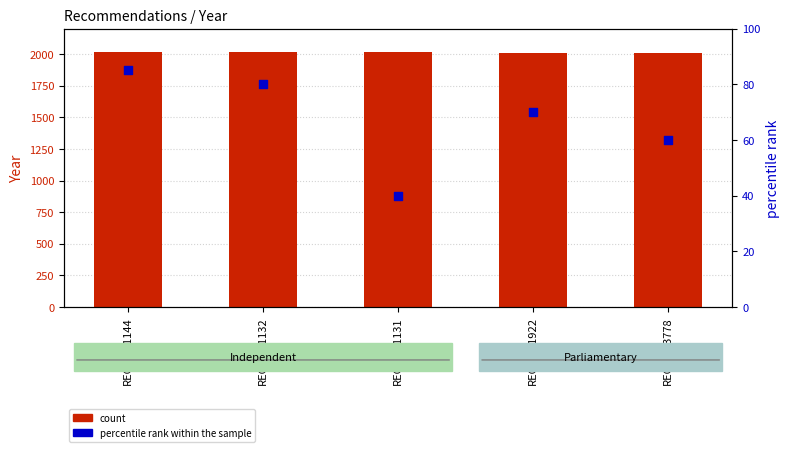

Which series has the largest Y range (max minus min)?

percentile rank within the sample